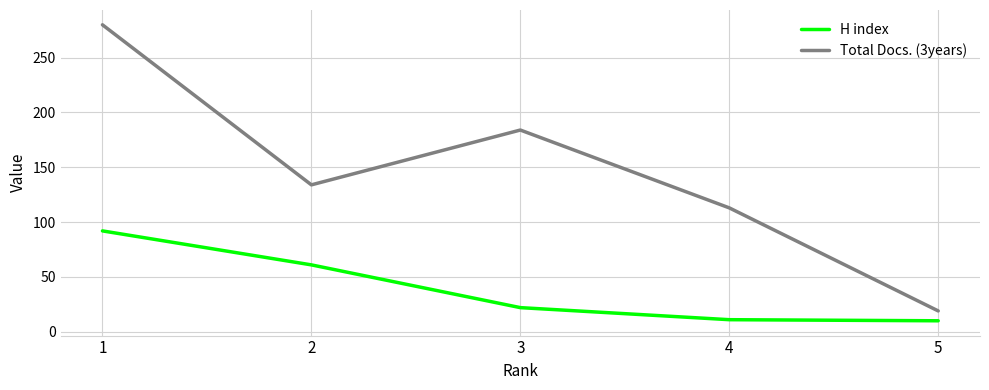

Is the value of H index at 5 greater than the value of Total Docs. (3years) at 5?

No